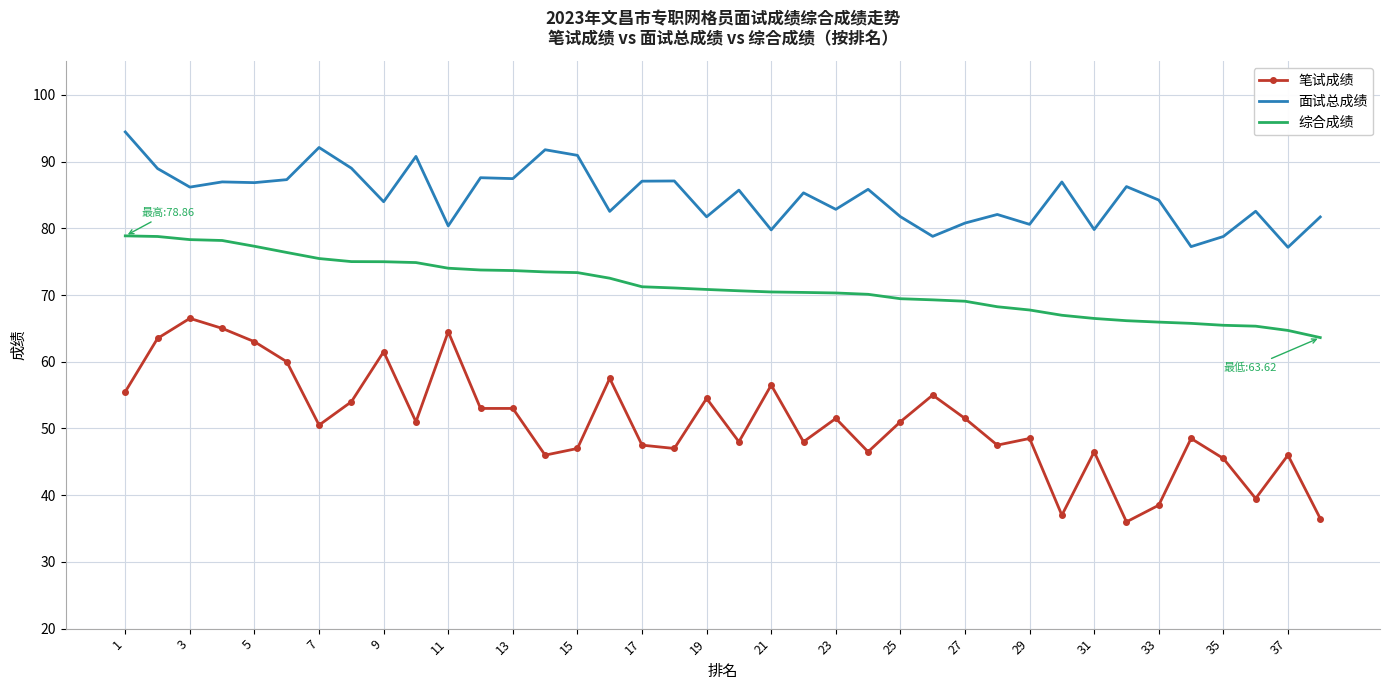

Rank the series by their average value, from highest to lowest.

面试总成绩, 综合成绩, 笔试成绩